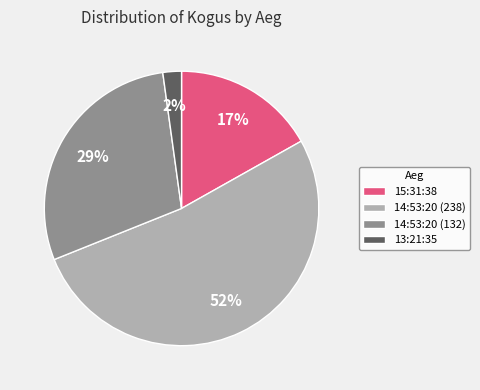

Do 15:31:38 and 14:53:20 (132) together represent more than half of the pie?

No